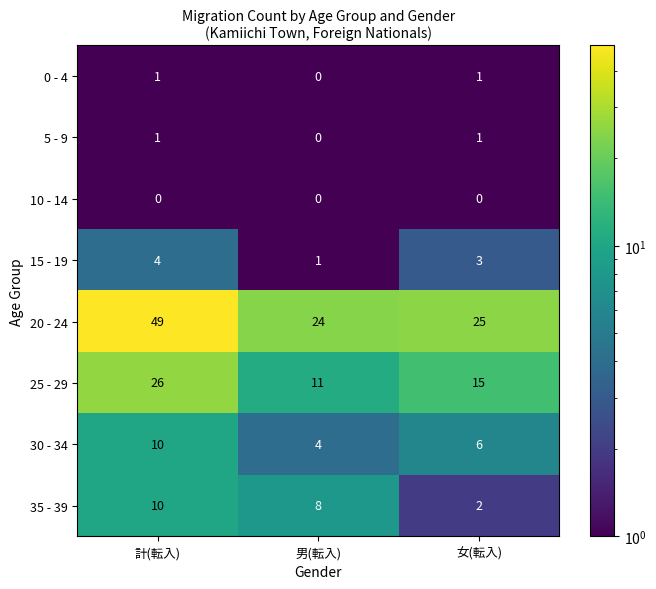

How many distinct data groups are displayed?

8